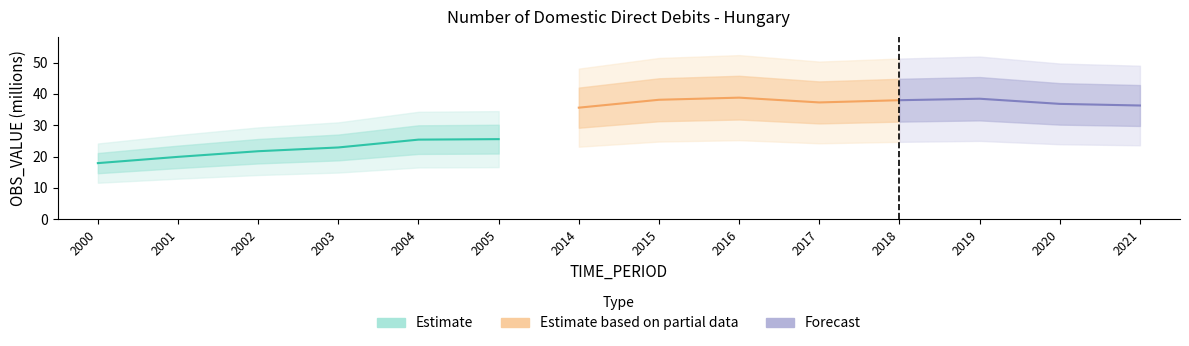

At which label does the data first exceed 36?

2015